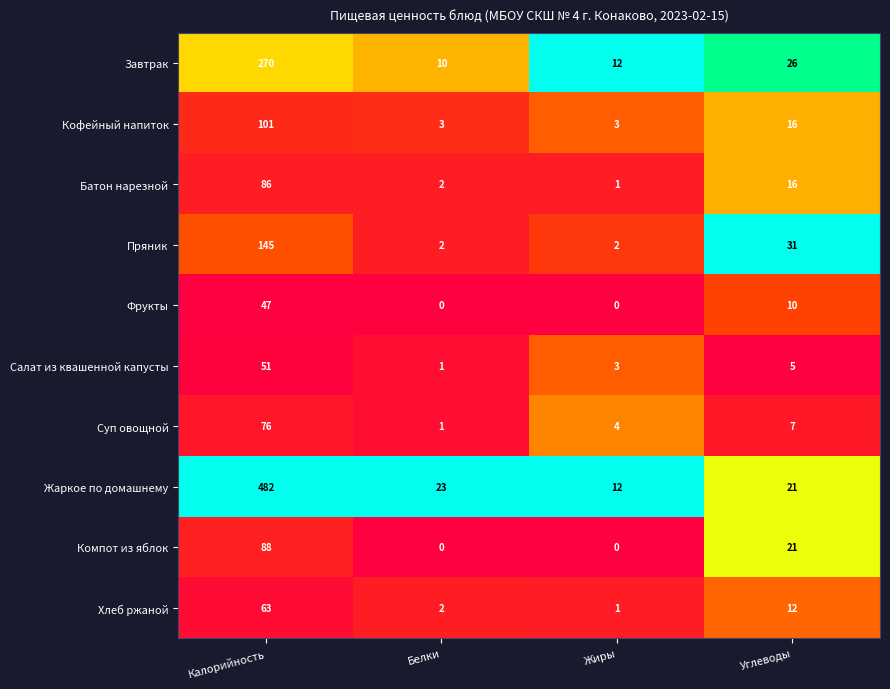

Rank the series by their maximum value, from lowest to highest.

Фрукты, Салат из квашенной капусты, Хлеб ржаной, Суп овощной, Батон нарезной, Компот из яблок, Кофейный напиток, Пряник, Завтрак, Жаркое по домашнему